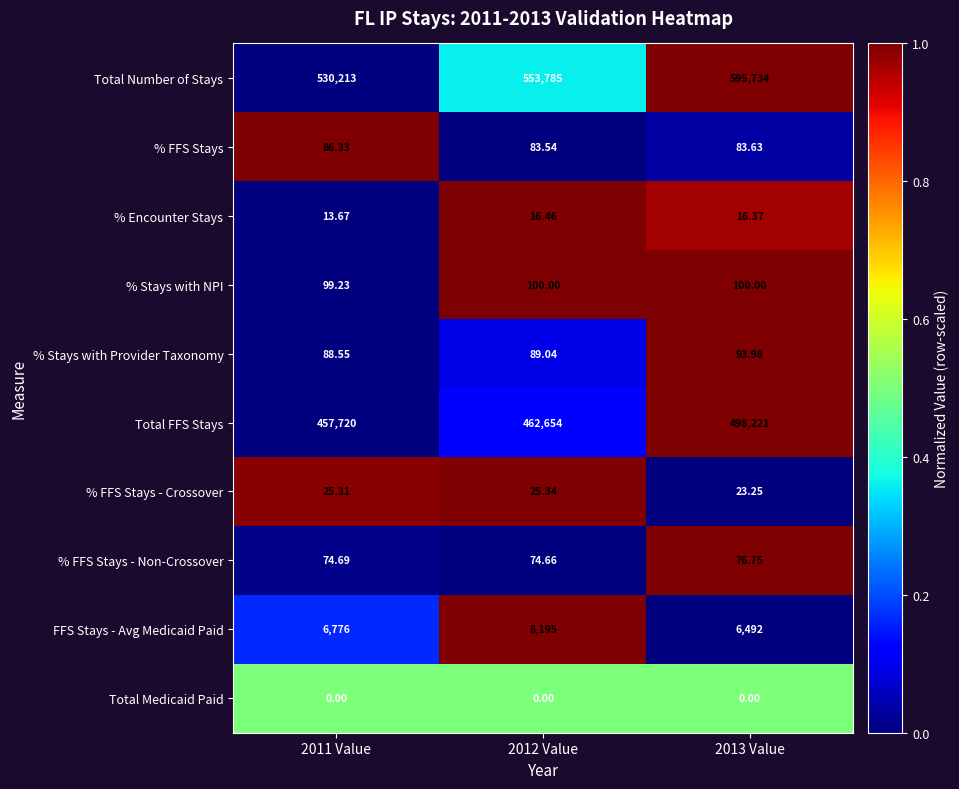

Is the value of Total Number of Stays at 2013 Value greater than the value of % FFS Stays - Non-Crossover at 2012 Value?

Yes